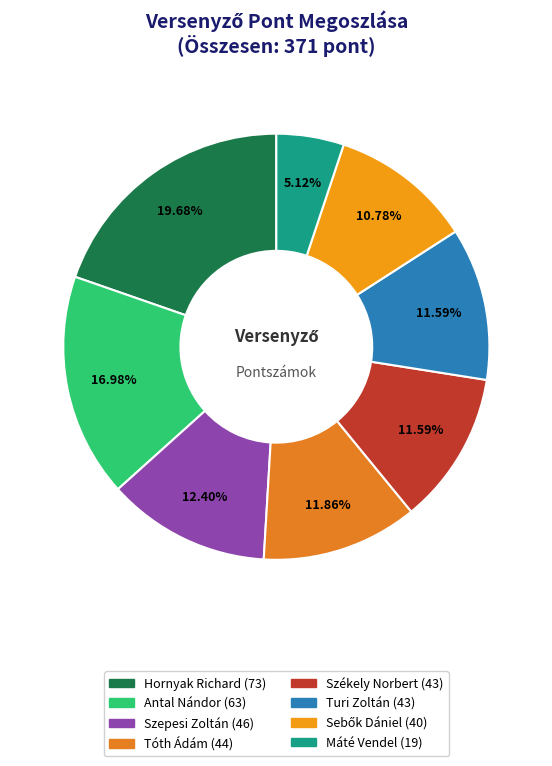

How many slices are in this pie chart?

8